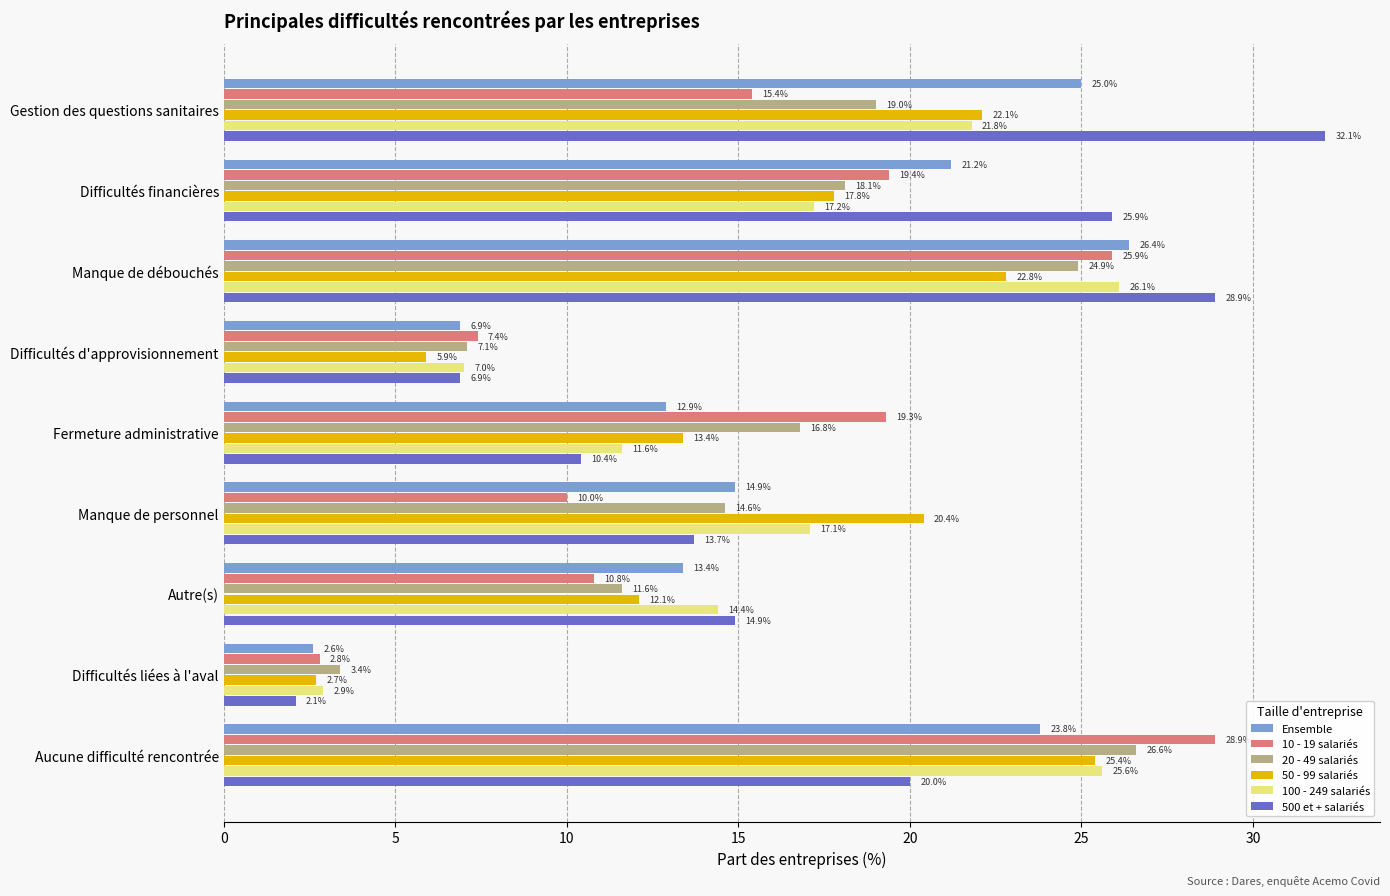

At how many categories does at least one series exceed 16?

6